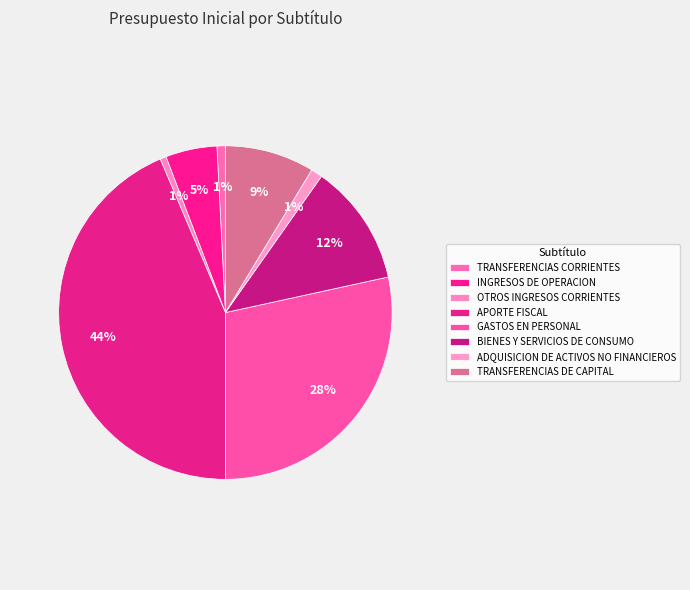

To the nearest percent, what percentage of the pie is TRANSFERENCIAS DE CAPITAL?

9%